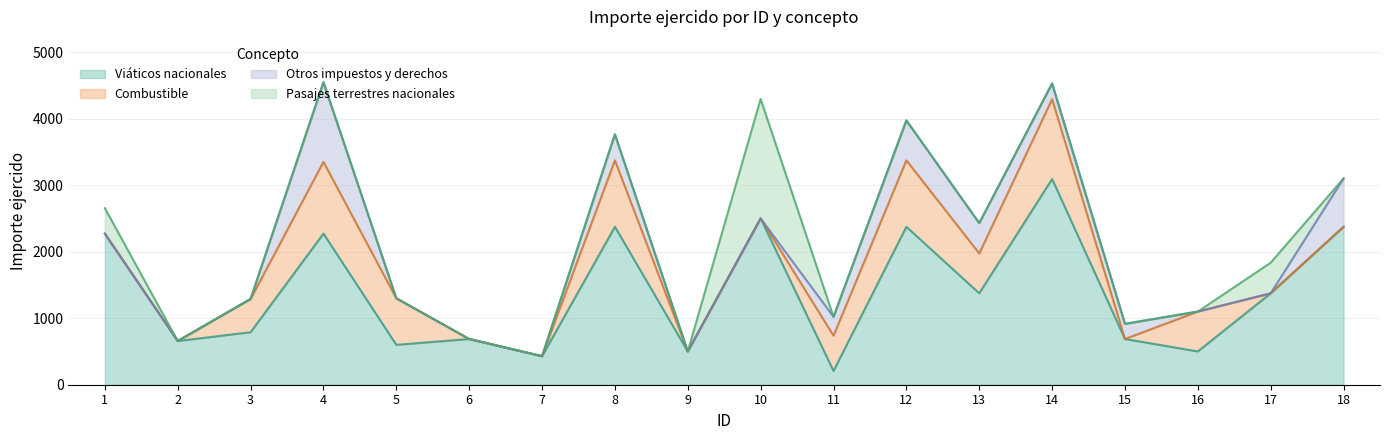

How many times do Otros impuestos y derechos and Combustible cross each other?

4